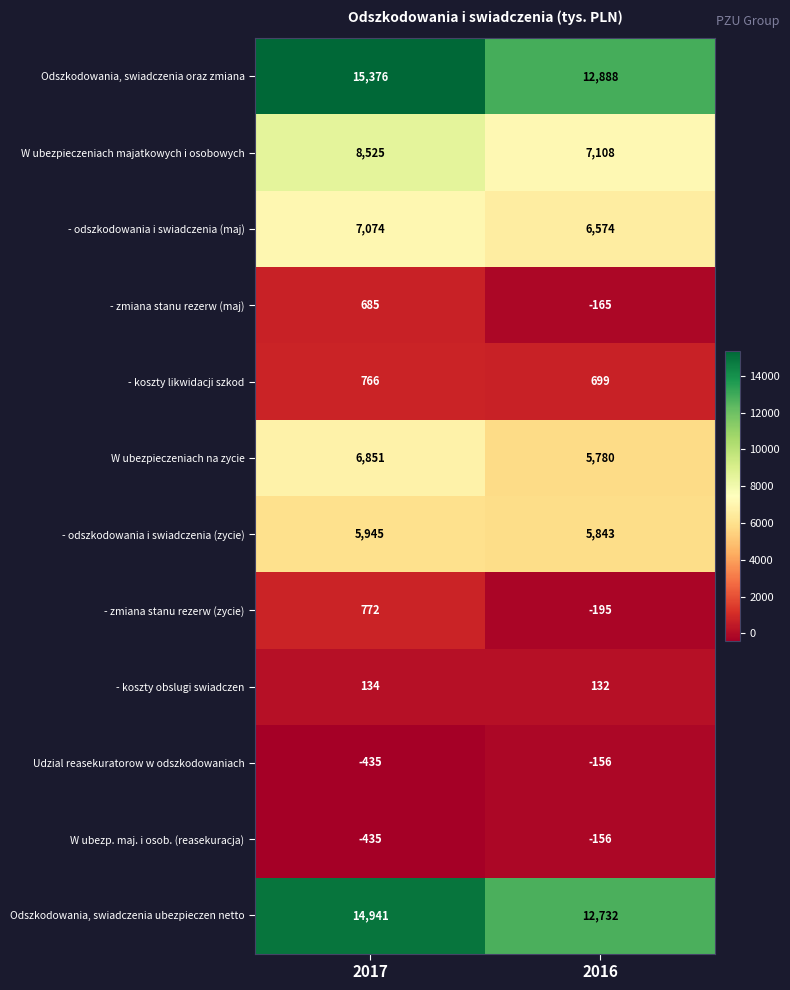

What is the sum of all Odszkodowania, swiadczenia oraz zmiana values?

28264